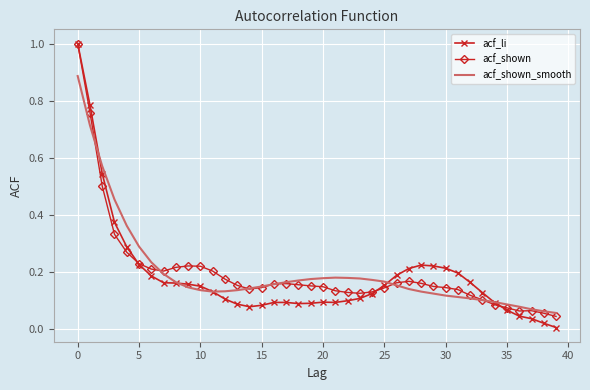

Which series has the widest spread of values?

acf_li